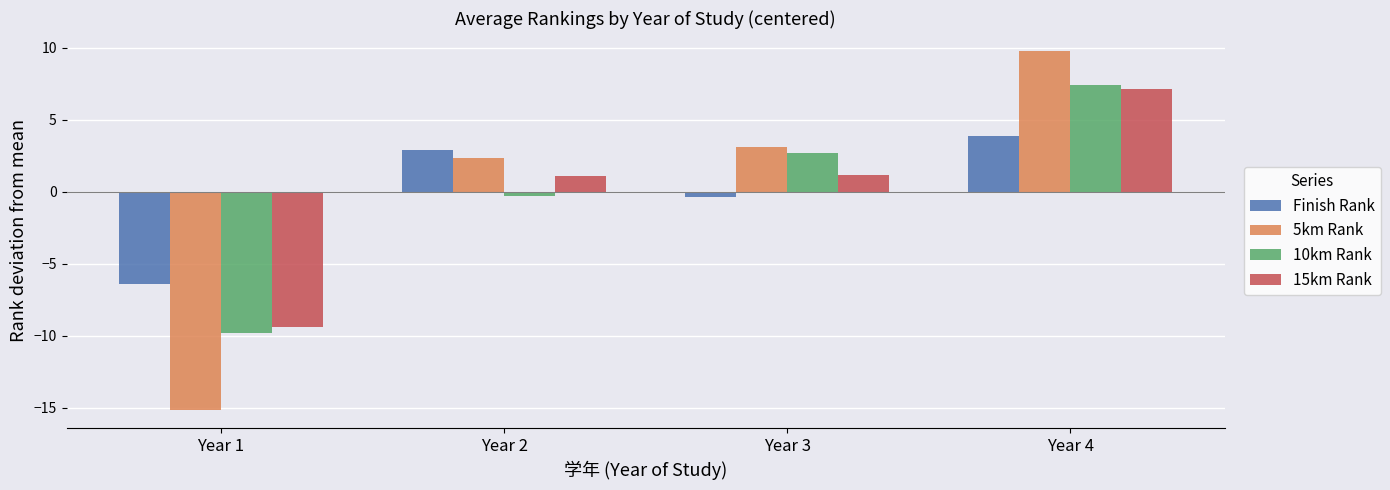

How many bars are there in each group?

4